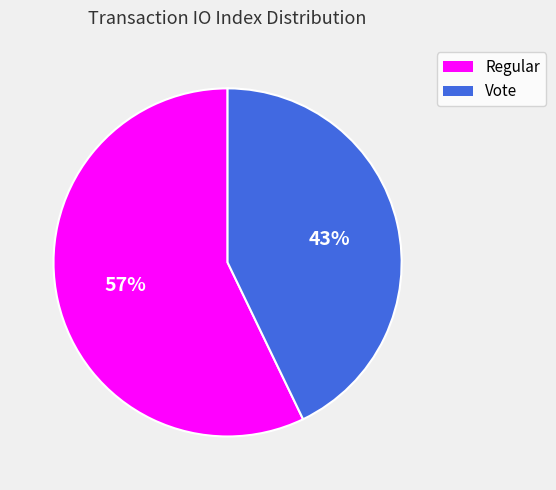

Count the number of slices in the pie.

2